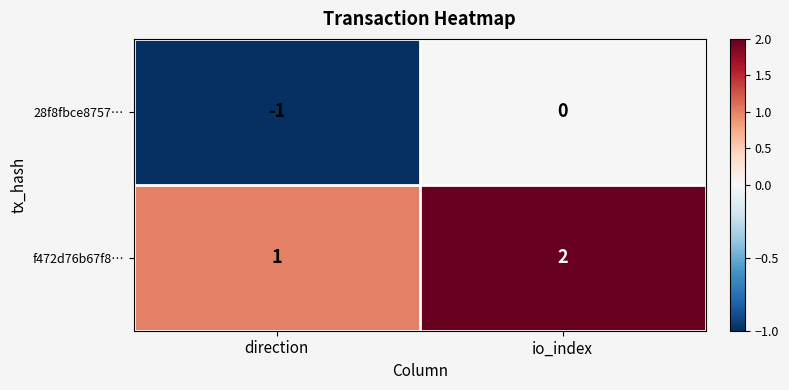

What is the minimum value shown in the chart?

-1